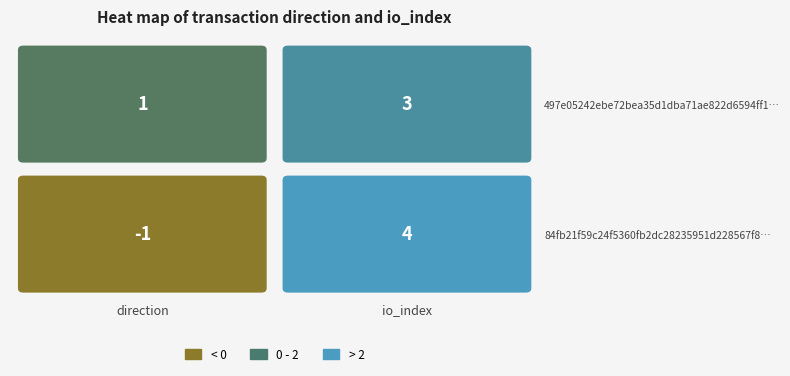

How many 497e05242ebe72bea35d1dba71ae822d6594ff1 values are between 1 and 3?

2